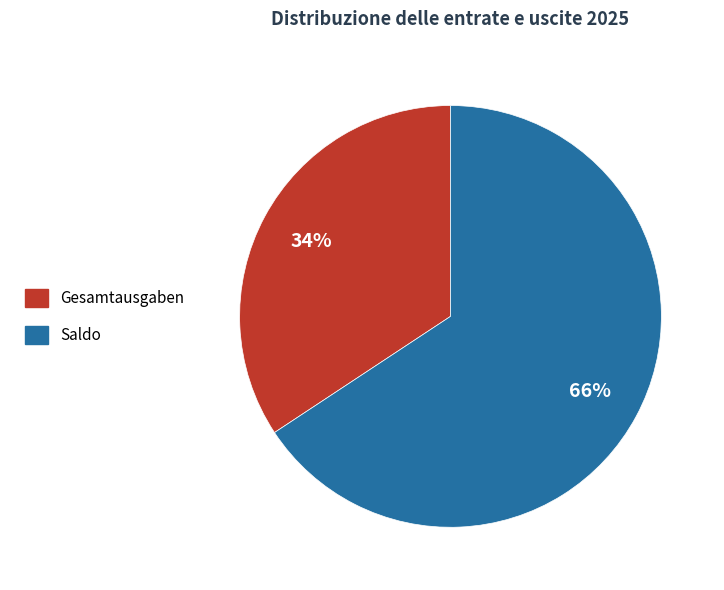

Rank the categories by value from lowest to highest.

Gesamtausgaben, Saldo